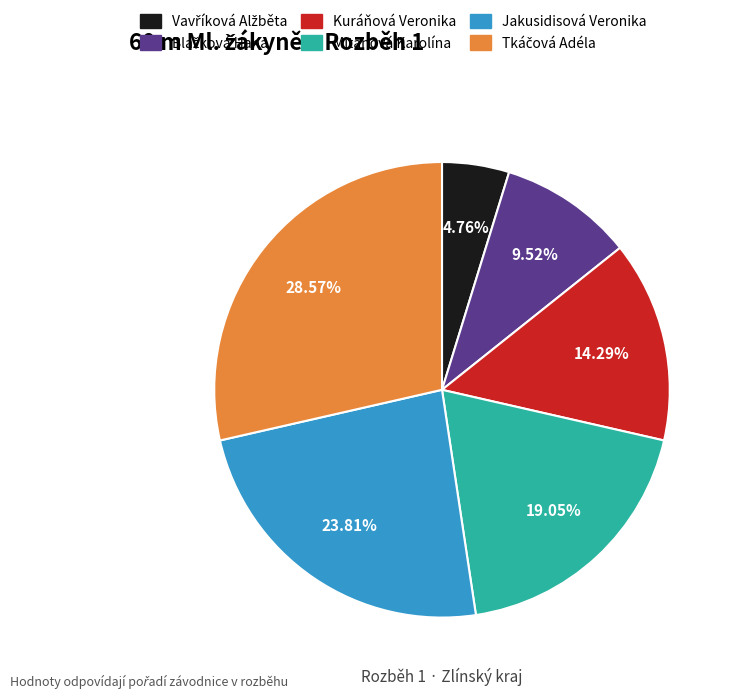

Does Kuráňová Veronika represent more than half of the total?

No